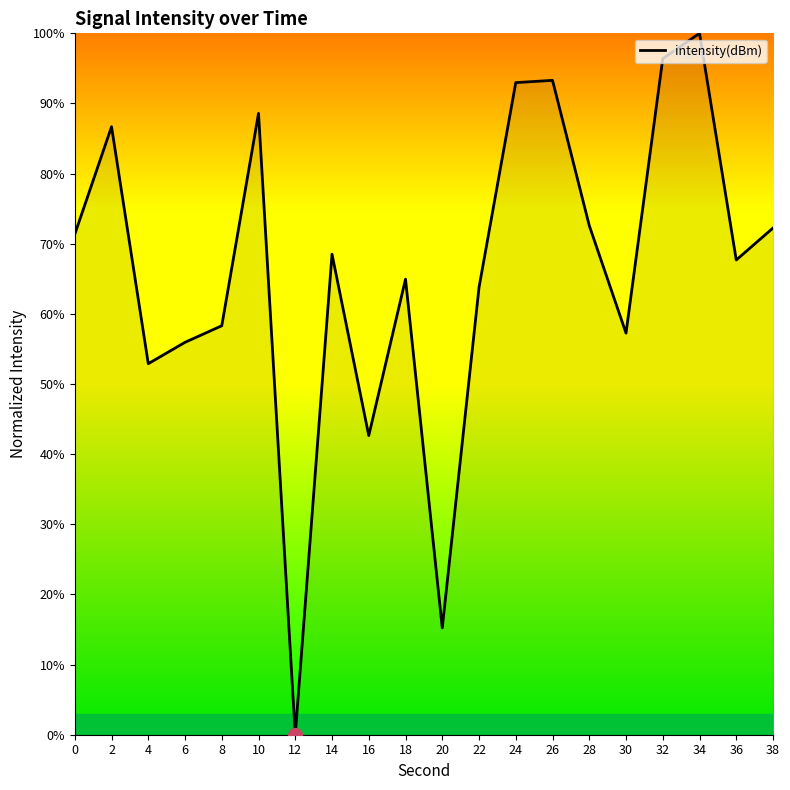

At which category does the chart reach its peak across all series?

34